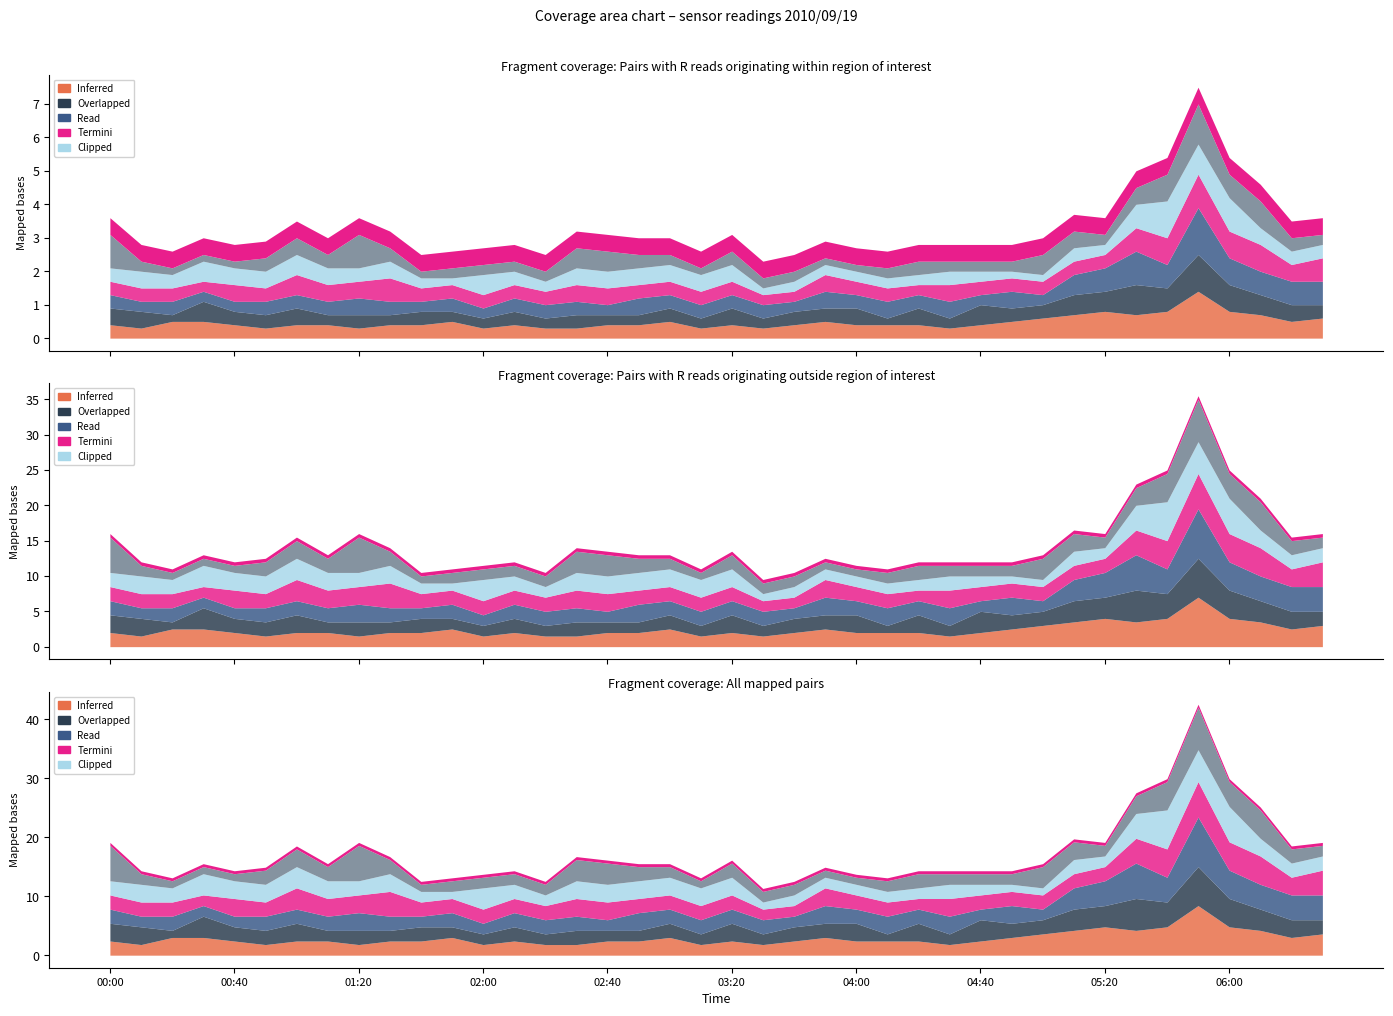

Count the number of data series in this chart.

6